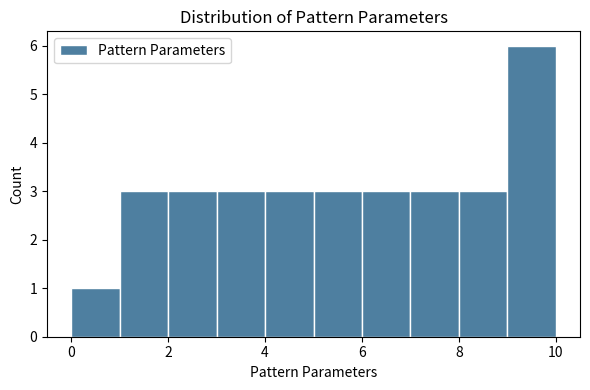

Reading left to right, transcribe this chart: for each bar, give the range it covers on the x-axis and its height. The values are not printed on the chart, so give them approximately, as read against the axis.

0 to 1: 1
1 to 2: 3
2 to 3: 3
3 to 4: 3
4 to 5: 3
5 to 6: 3
6 to 7: 3
7 to 8: 3
8 to 9: 3
9 to 10: 6